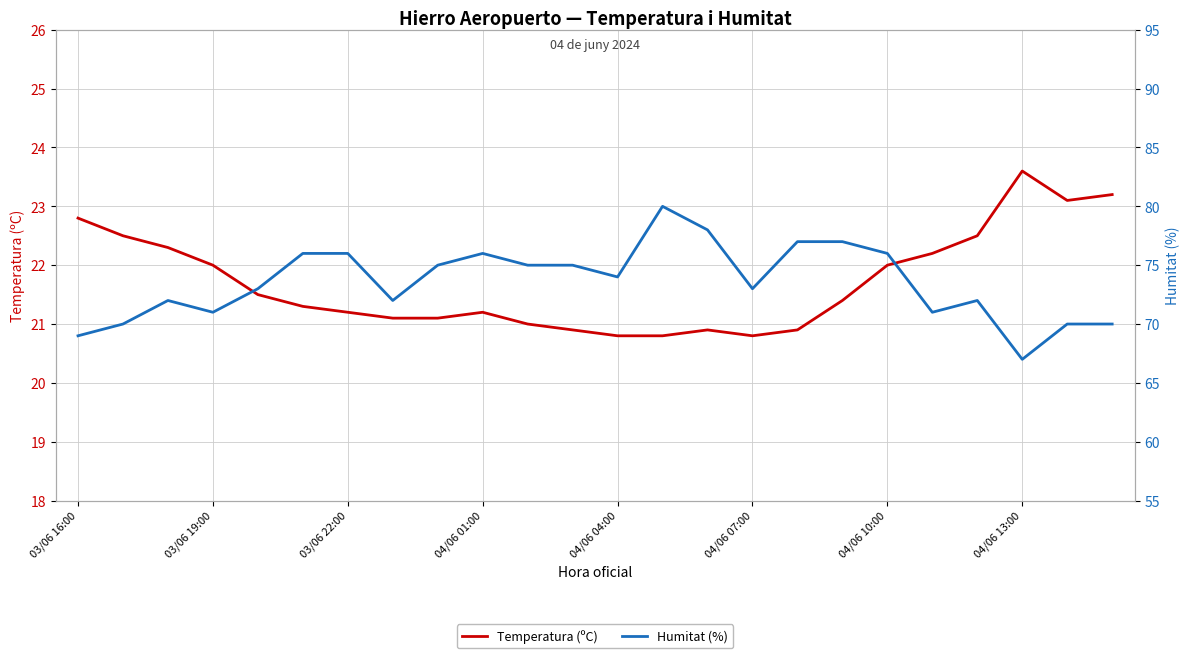

What is the label of the 2nd point from the left?

03/06 19:00